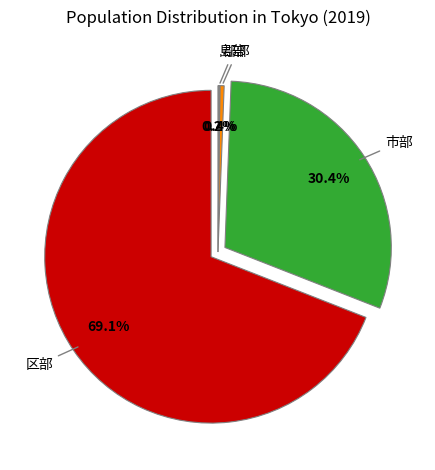

True or false: 郡部 accounts for 0% of the total.

True